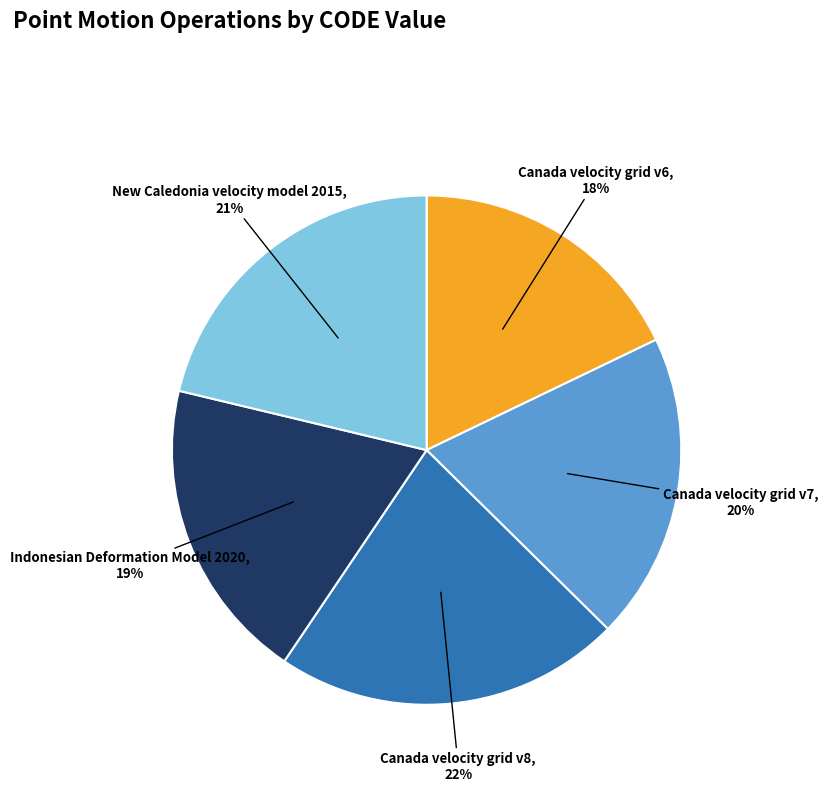

To the nearest percent, what is the difference between the largest and smallest slice percentages?

4%